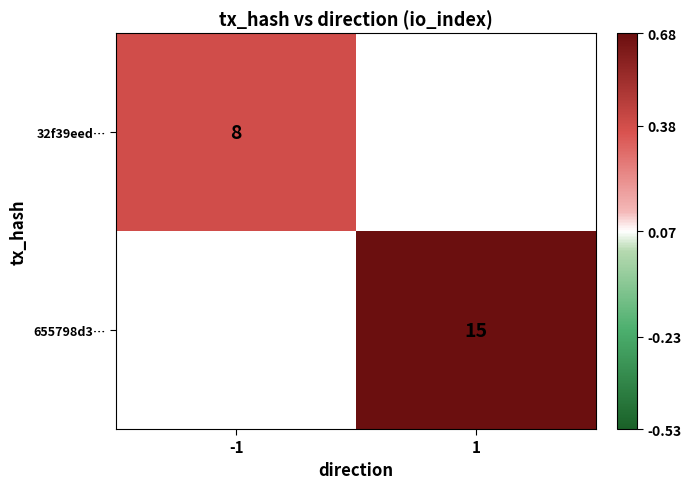

List the labels in order of 32f39eed… value, smallest first.

-1, 1